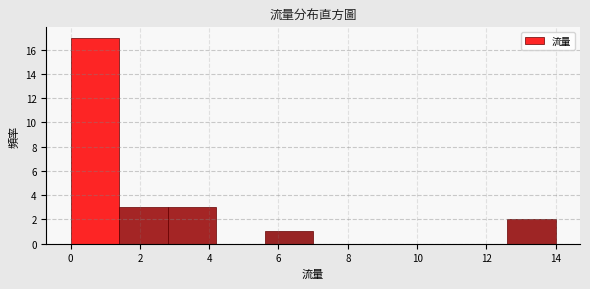

What is the height of the bar covering 12.6 to 14.0 on the x-axis? The values are not printed on the chart, so give them approximately, as read against the axis.

2